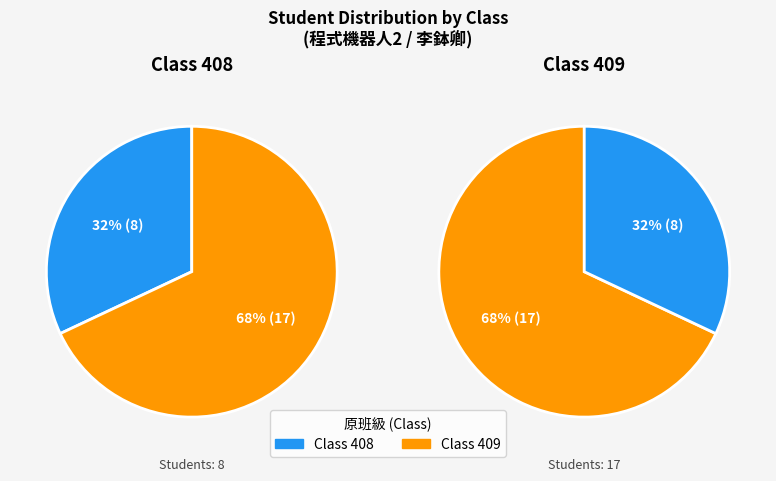

What is the ratio of the value at 409 to the value at 408?

2.1